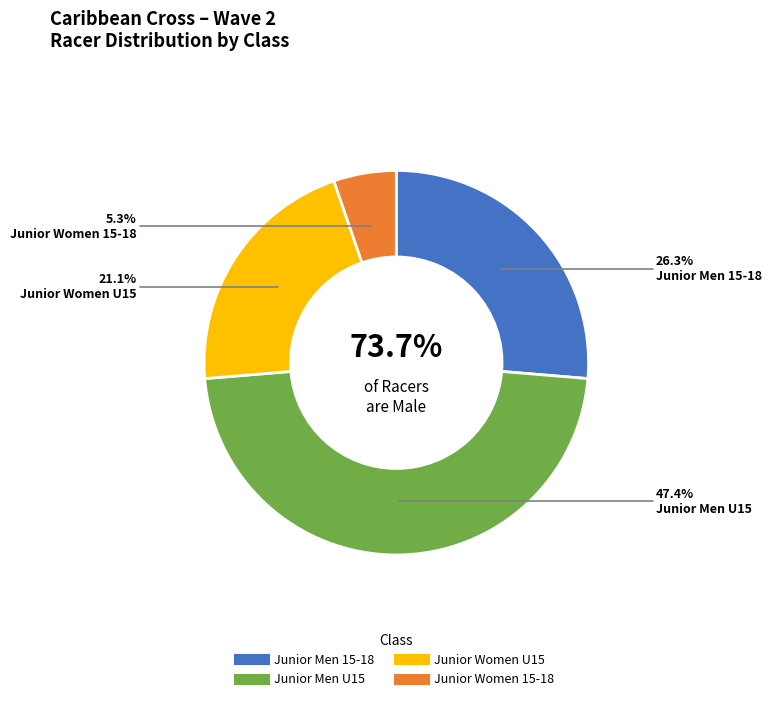

The Junior Men 15-18 slice represents 35% of the pie. True or false?

False